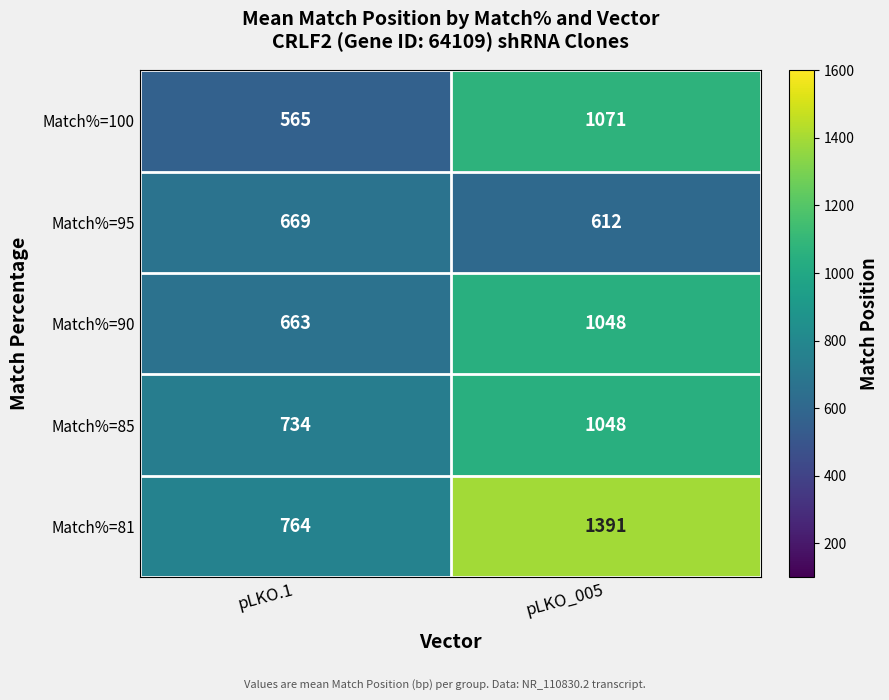

What is the difference between the maximum and minimum values in the Match%=90 series?

385